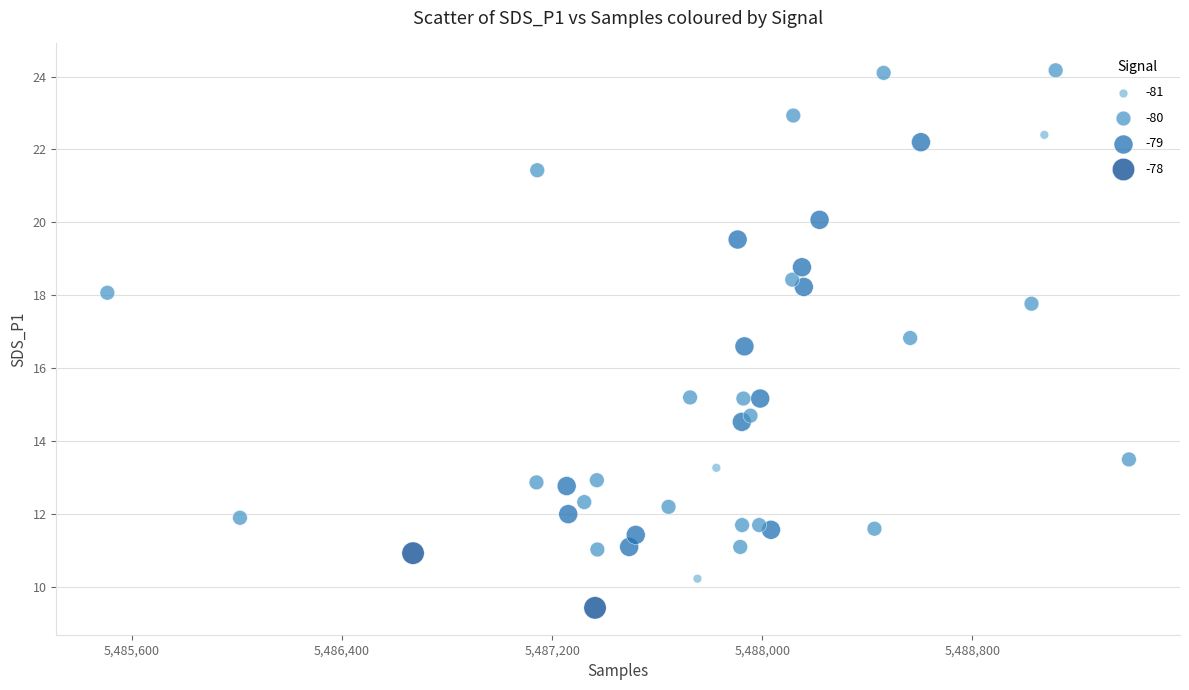

What is the range of Y values (max minus min)?

14.7